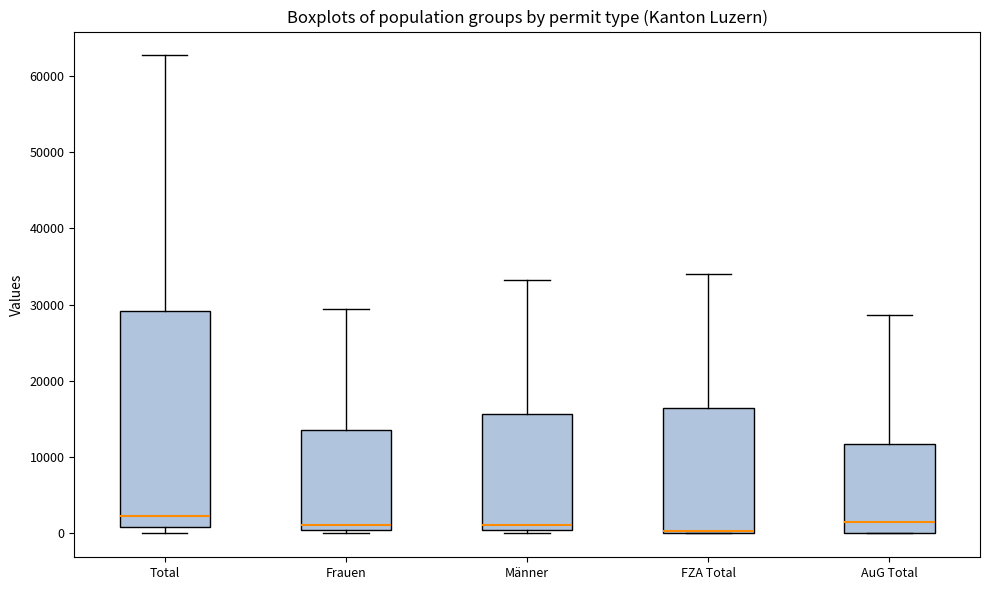

Where is the upper edge of the box for Frauen on the y-axis? The values are not printed on the chart, so give them approximately, as read against the axis.

14000